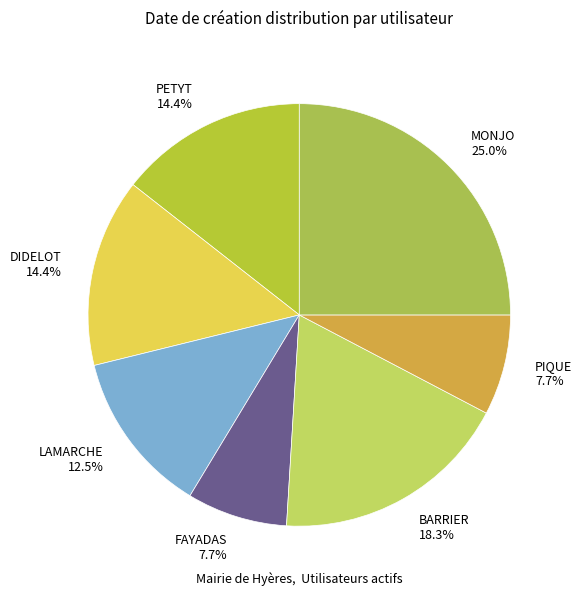

To the nearest percent, what percentage of the pie is PIQUE?

8%